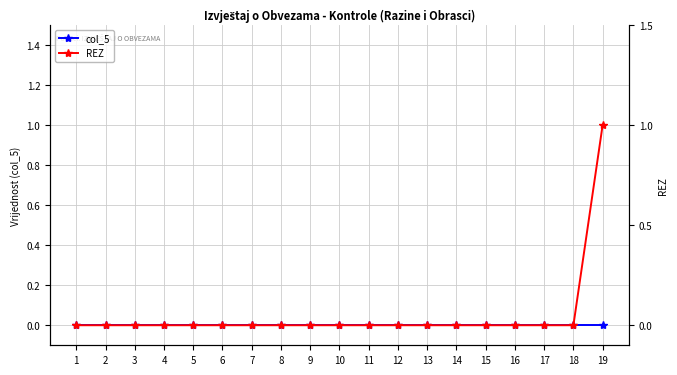

What is the sum of the REZ values at 10 and 19?

1